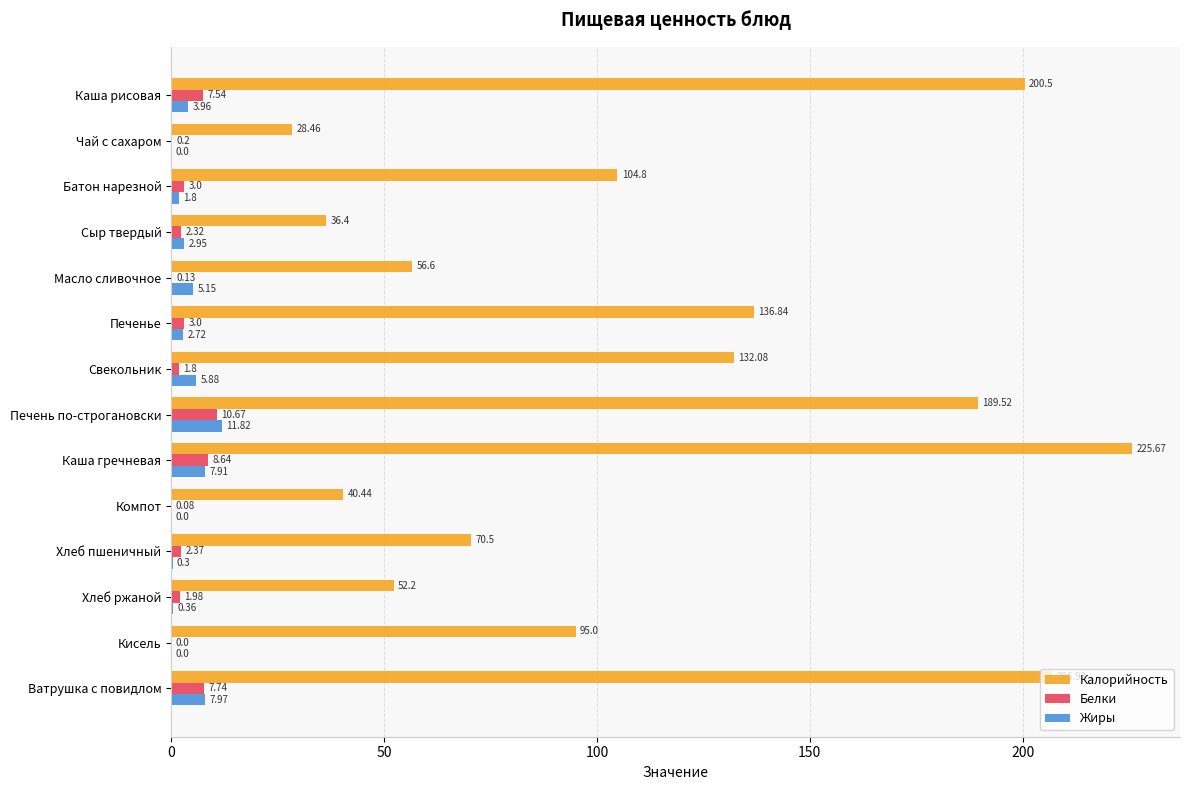

Which series changed the most between Каша рисовая and Кисель?

Калорийность